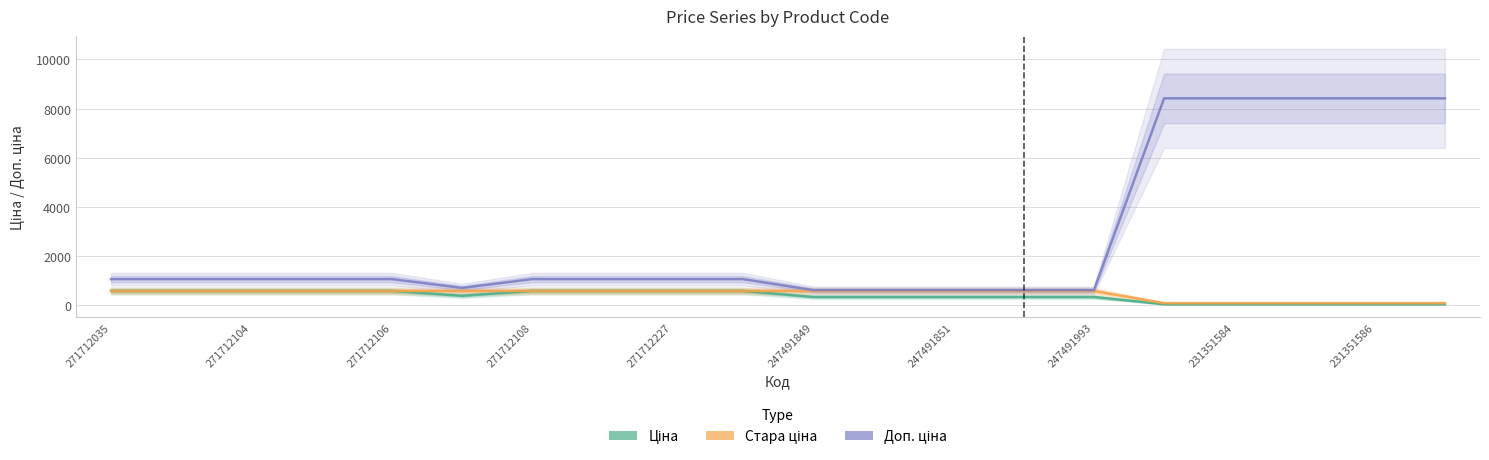

What are all the series names shown in the legend?

Ціна, Стара ціна, Доп. ціна